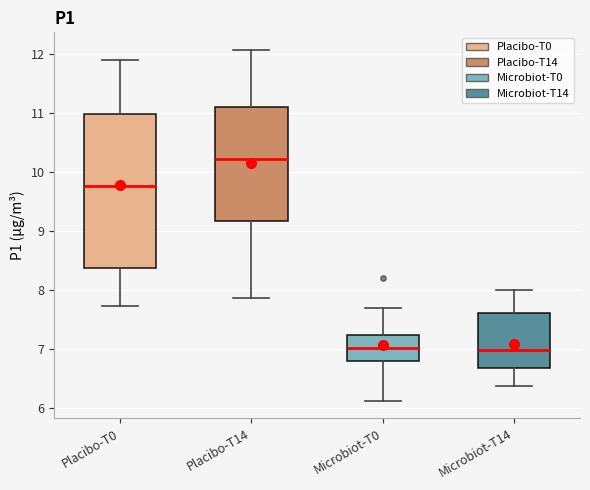

Where does the median line of the box for Microbiot-T0 sit on the y-axis? The values are not printed on the chart, so give them approximately, as read against the axis.

7.0